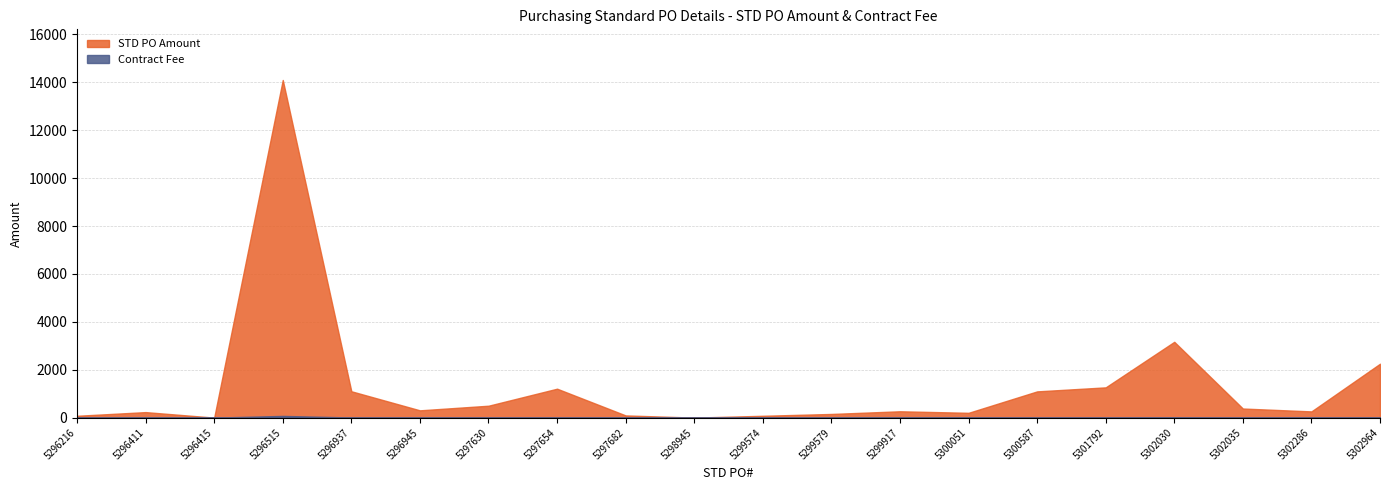

What is the sum of all Contract Fee values?

133.5